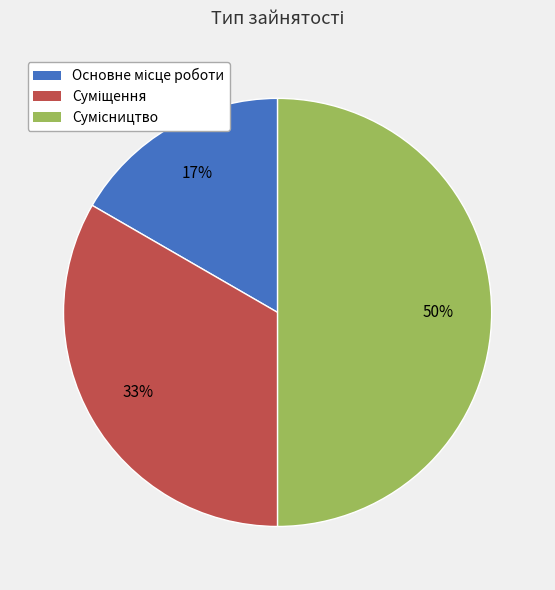

To the nearest percent, what is the difference between the largest and smallest slice percentages?

33%